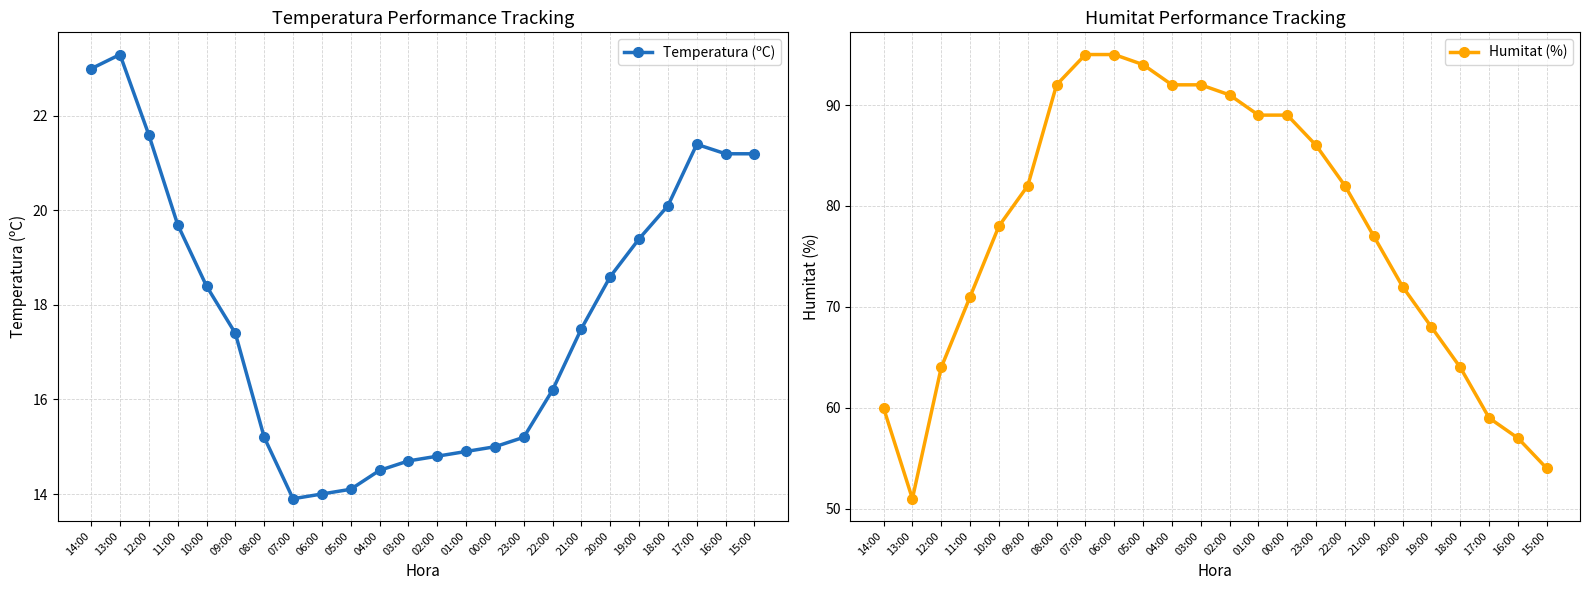

List the labels in order of Temperatura (ºC) value, largest first.

13:00, 14:00, 12:00, 17:00, 16:00, 15:00, 18:00, 11:00, 19:00, 20:00, 10:00, 21:00, 09:00, 22:00, 08:00, 23:00, 00:00, 01:00, 02:00, 03:00, 04:00, 05:00, 06:00, 07:00